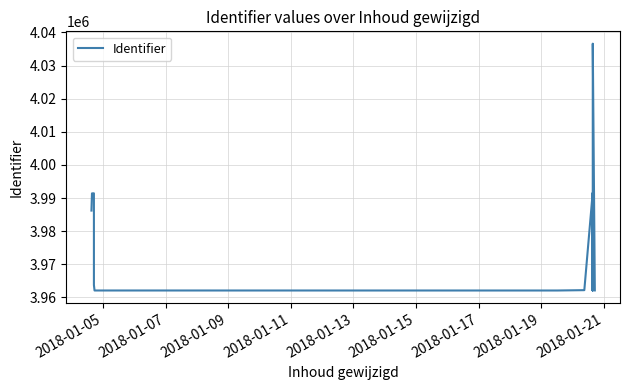

What is the maximum value shown in the chart?

4036614